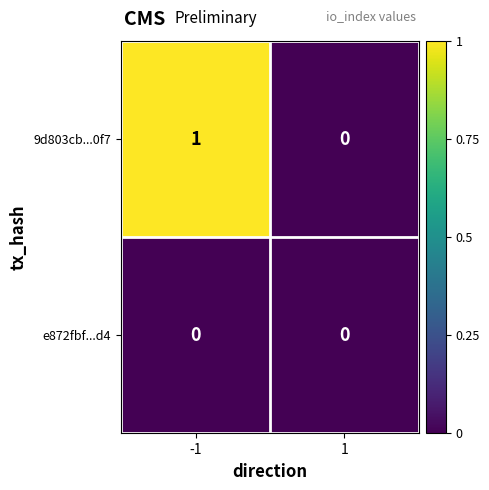

At which category does the chart reach its peak across all series?

-1